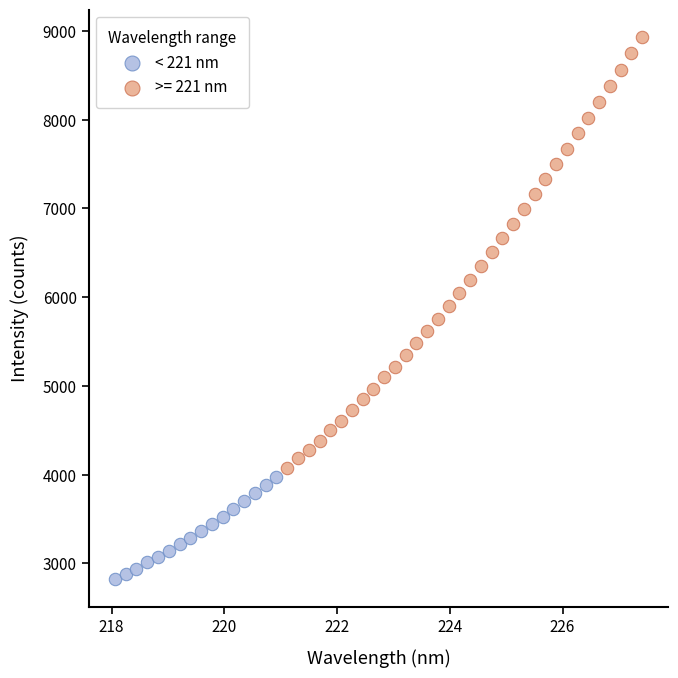

Which series has the largest Y range (max minus min)?

>= 221 nm